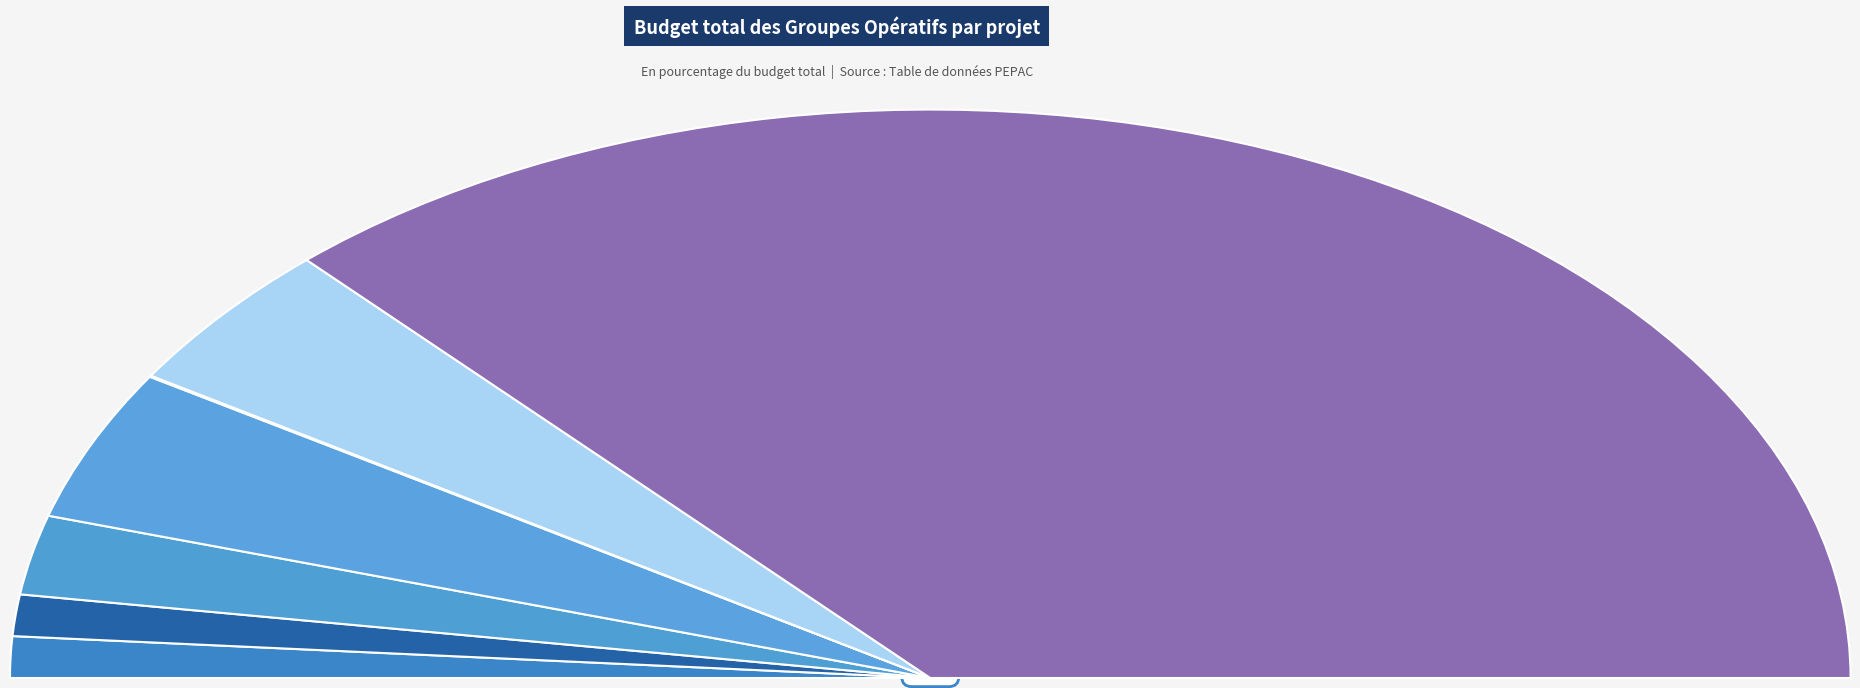

Does TOOLBOX represent more than half of the total?

Yes